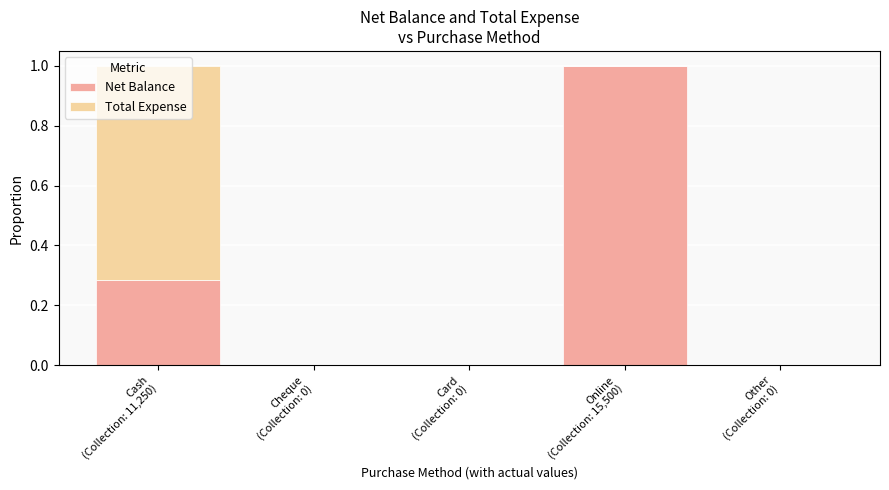

What is the sum of all Net Balance values?

1.3